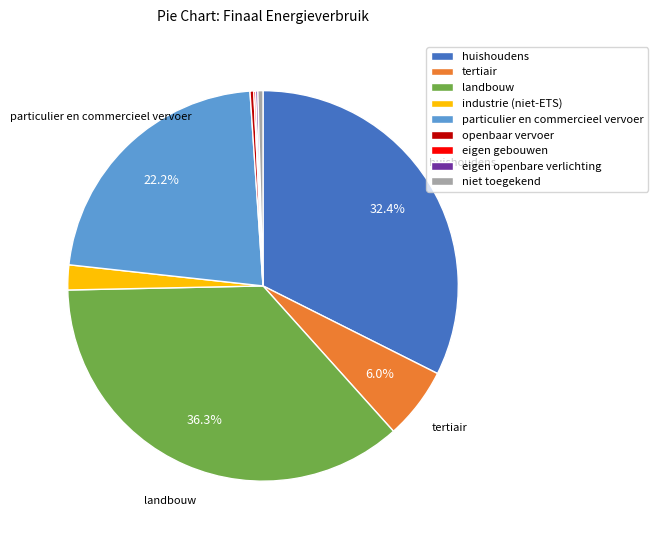

Is the sum of industrie (niet-ETS) and niet toegekend greater than half?

No